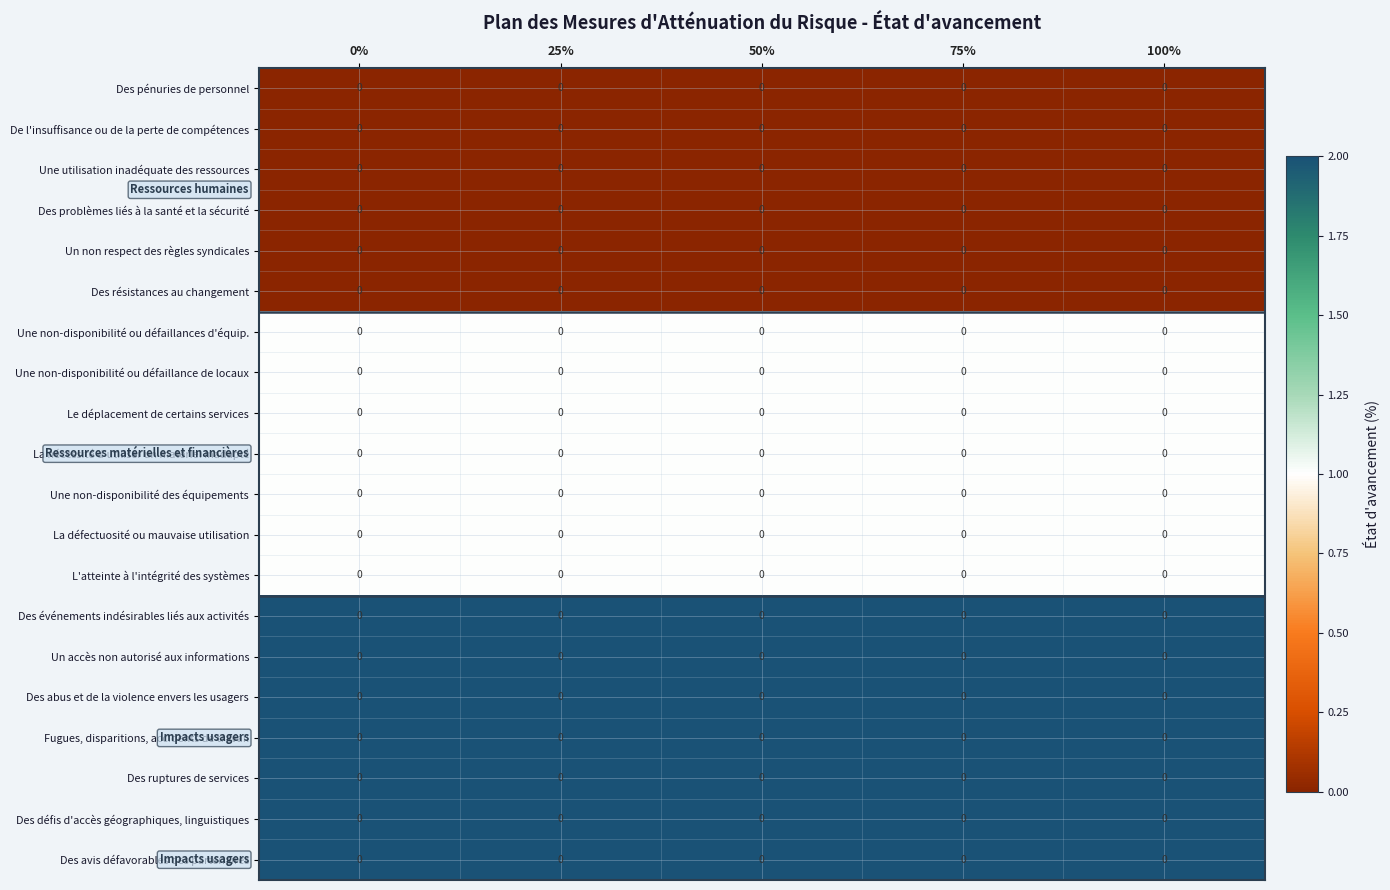

Which series has the widest spread of values?

Des pénuries de personnel